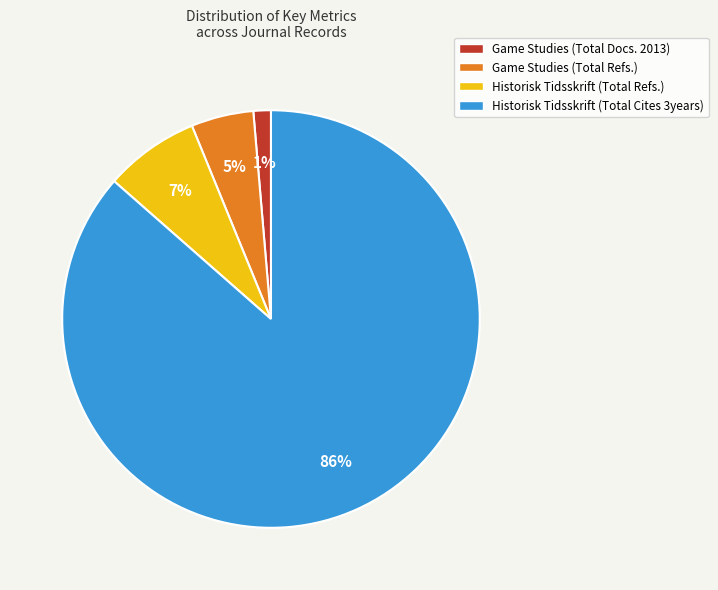

Between Historisk Tidsskrift (Total Cites 3years) and Historisk Tidsskrift (Total Refs.), which is larger?

Historisk Tidsskrift (Total Cites 3years)